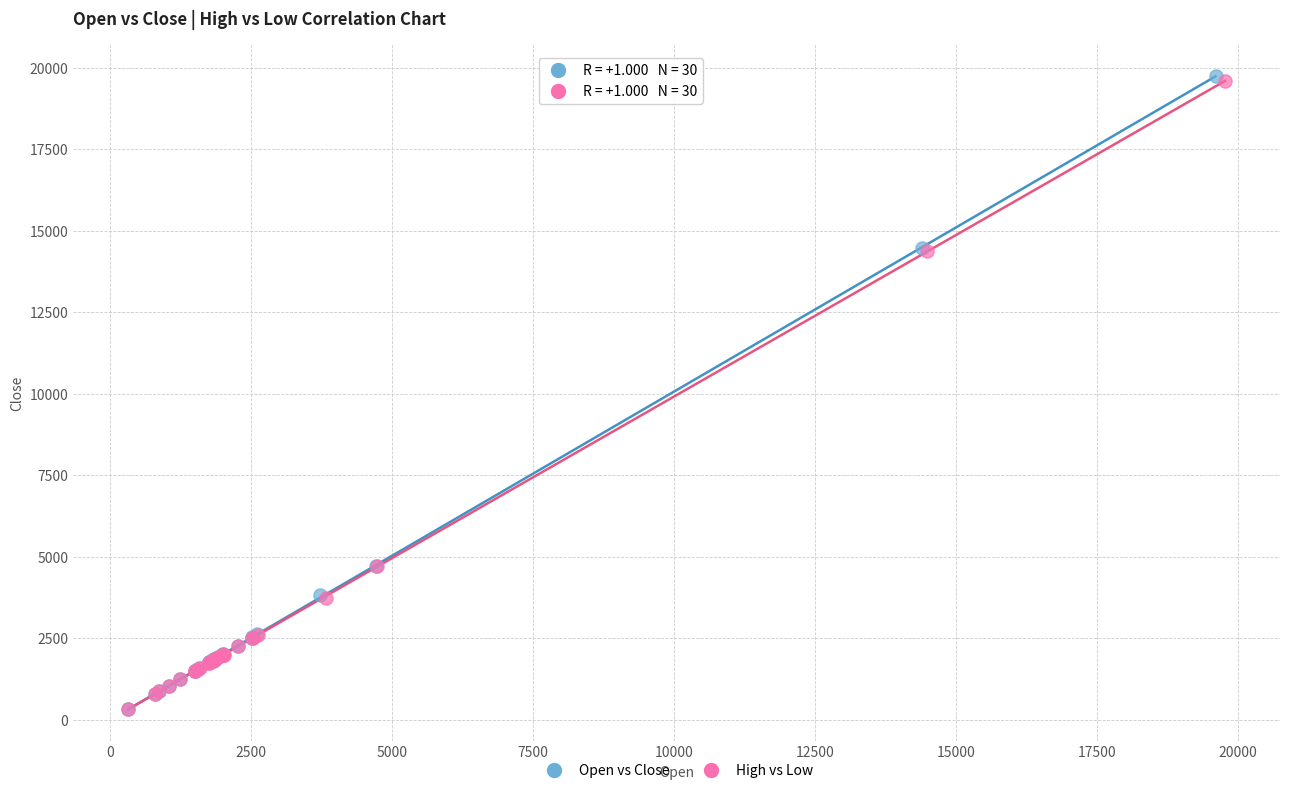

Which series has the largest Y range (max minus min)?

Open vs Close